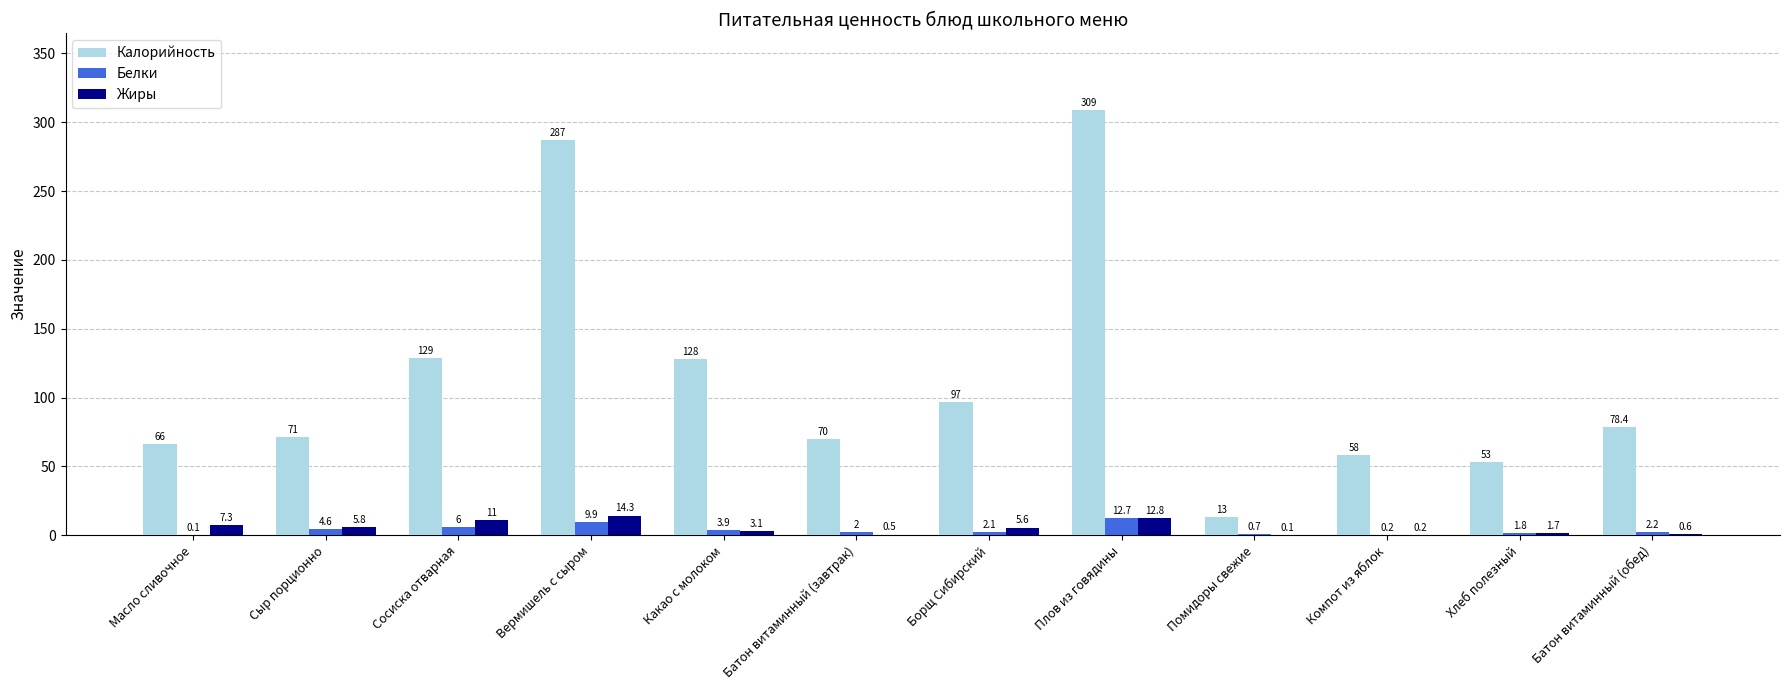

What are all the series names shown in the legend?

Калорийность, Белки, Жиры